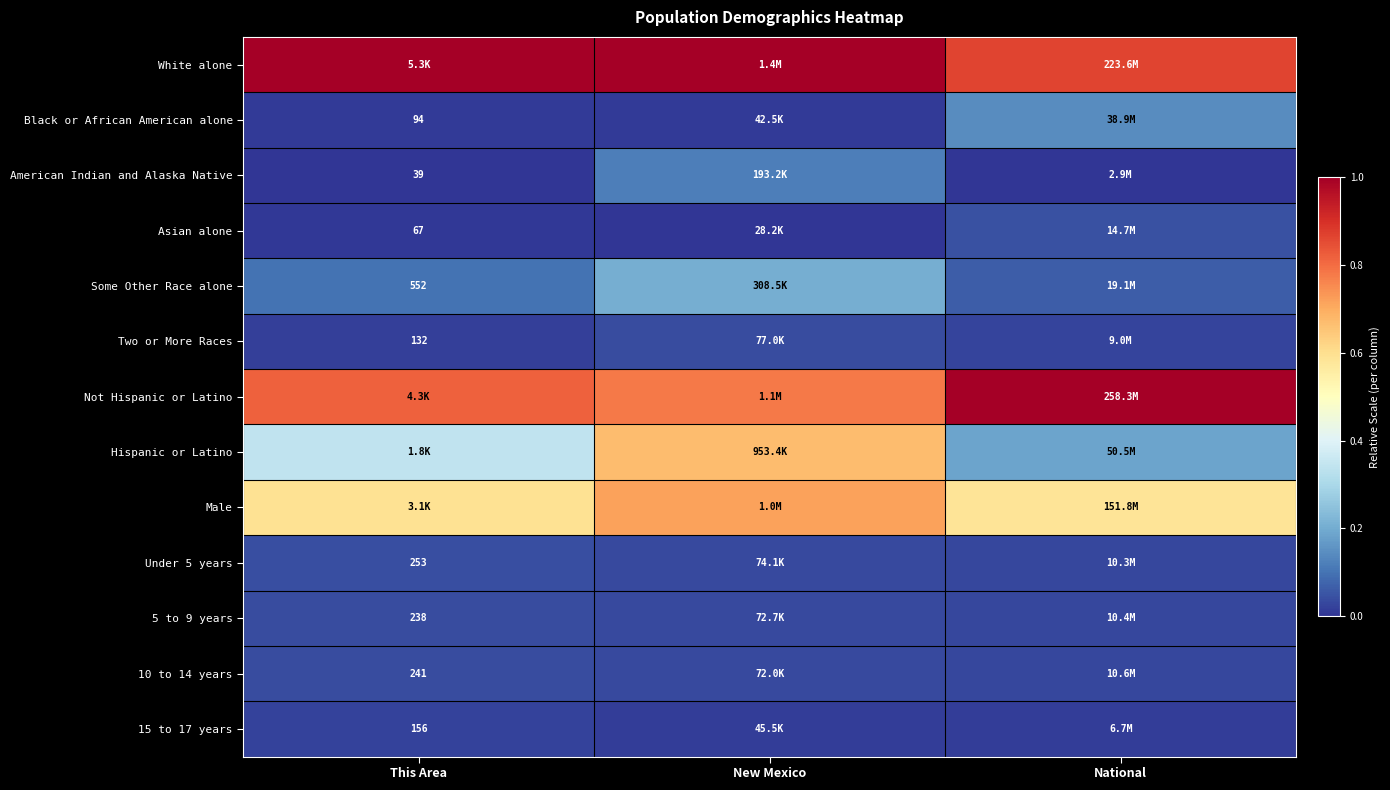

Is the value of Male at New Mexico greater than the value of 15 to 17 years at This Area?

Yes